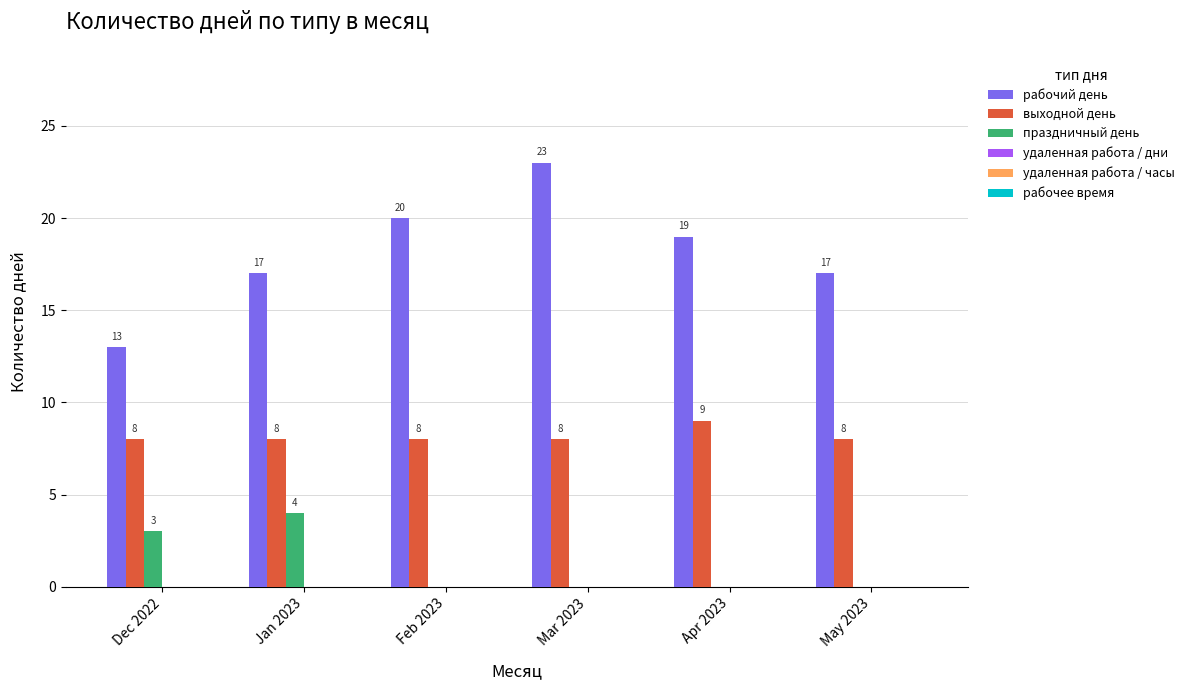

At which category does the chart reach its peak across all series?

Mar 2023